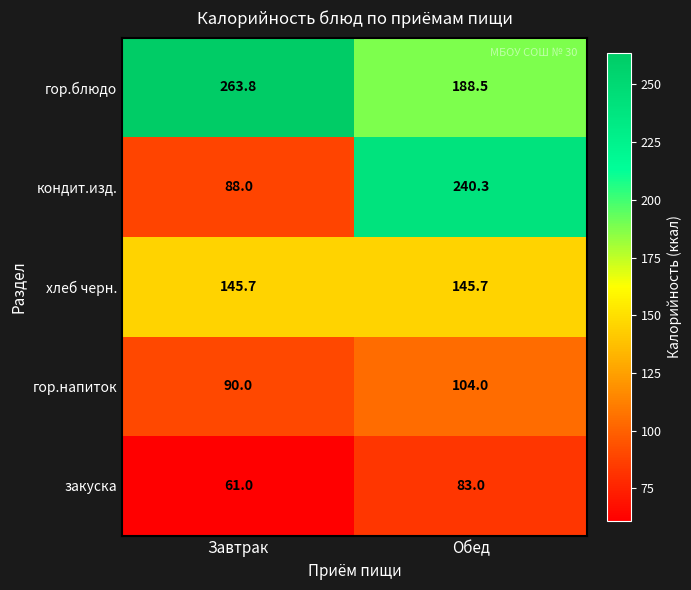

Reading left to right, what are all the values shown in this chart?

гор.блюдо: Завтрак=263.8	Обед=188.5
кондит.изд.: Завтрак=88.0	Обед=240.3
хлеб черн.: Завтрак=145.7	Обед=145.7
гор.напиток: Завтрак=90.0	Обед=104.0
закуска: Завтрак=61.0	Обед=83.0